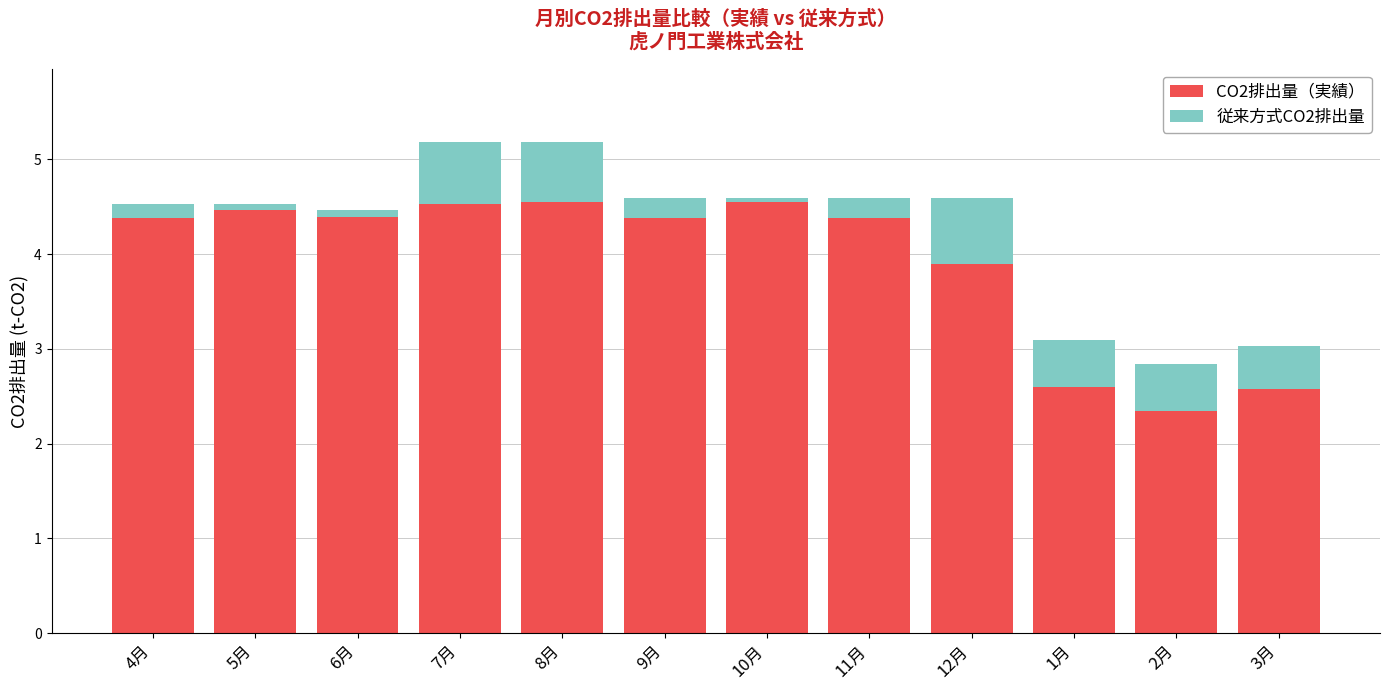

What is the average value of the CO2排出量（実績） series?

3.9